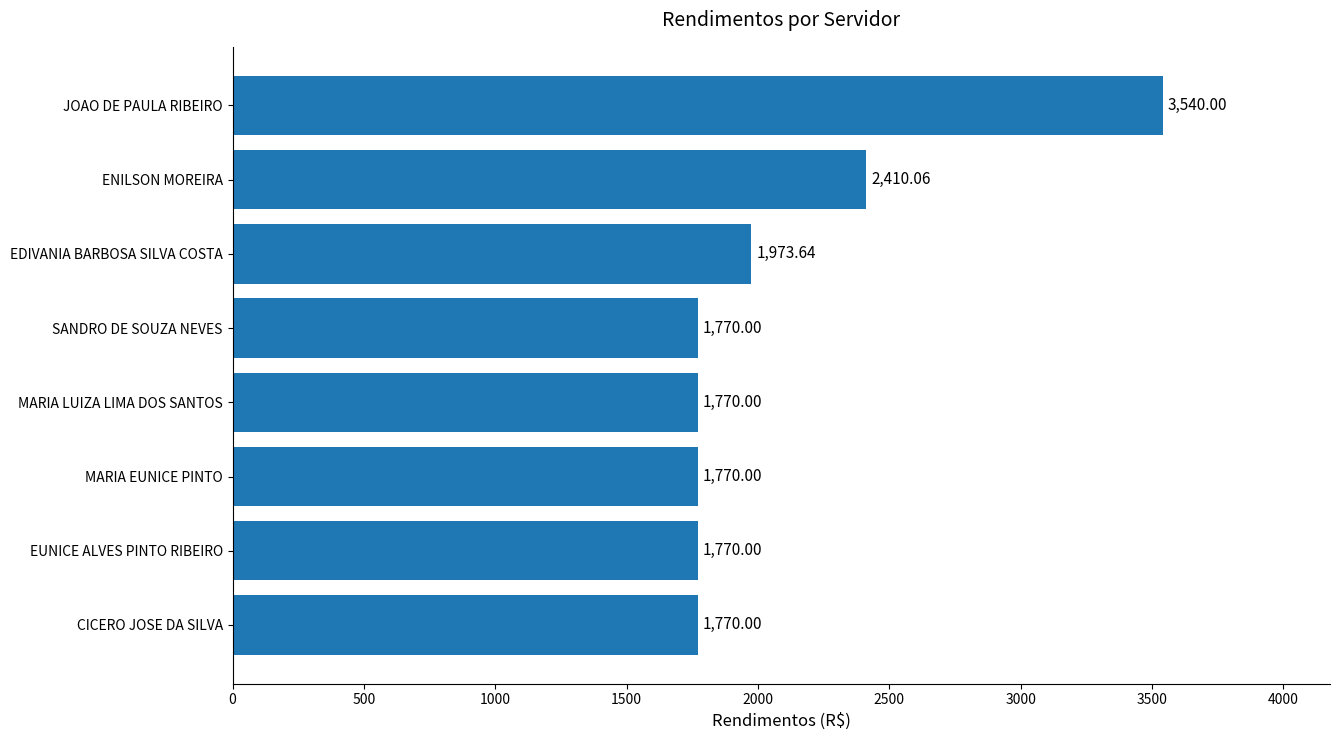

At which category does the chart reach its peak across all series?

JOAO DE PAULA RIBEIRO